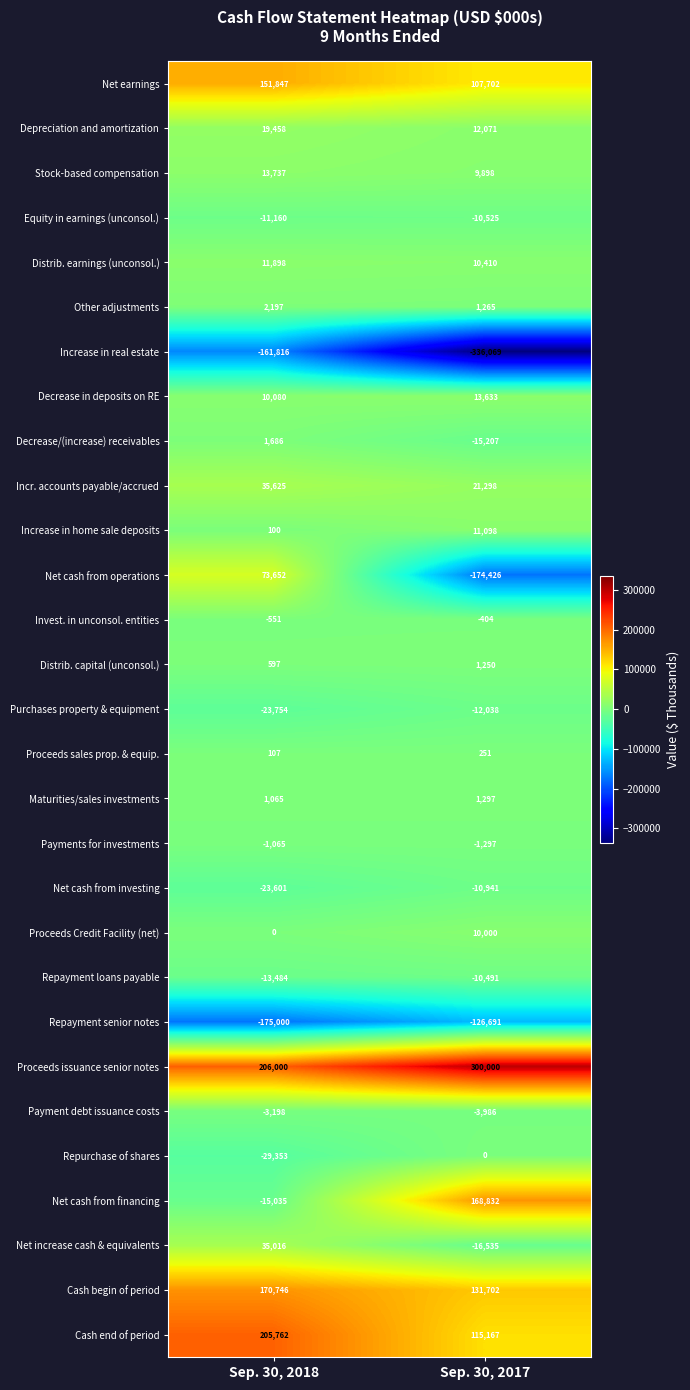

What is the difference between the maximum and minimum values in the Decrease/(increase) receivables series?

16893